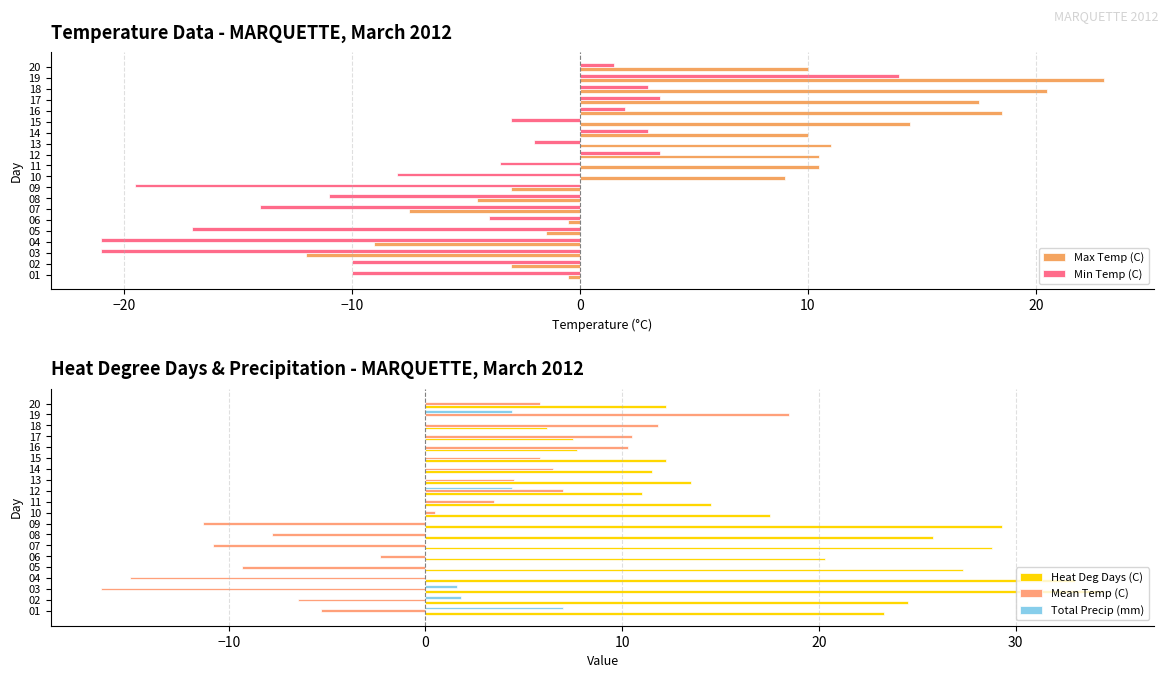

At which label does Heat Deg Days (C) reach its peak?

03